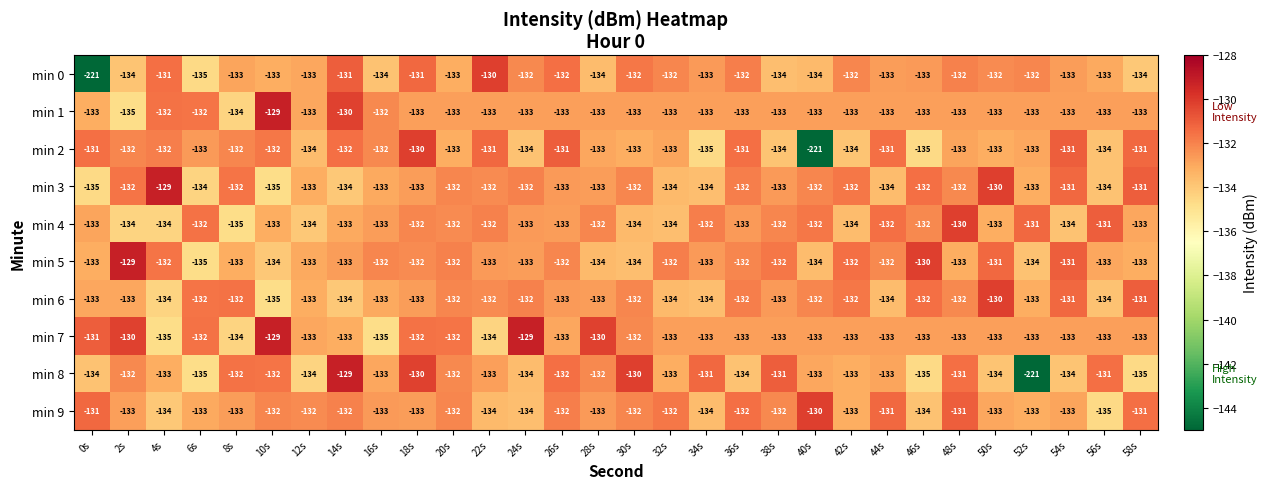

True or false: min 1 has a value of -184 at 32s.

False